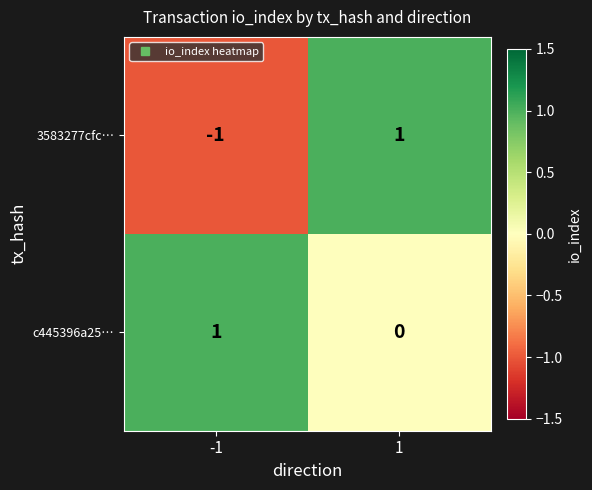

True or false: c445396a25… has a value of 0 at 1.

True